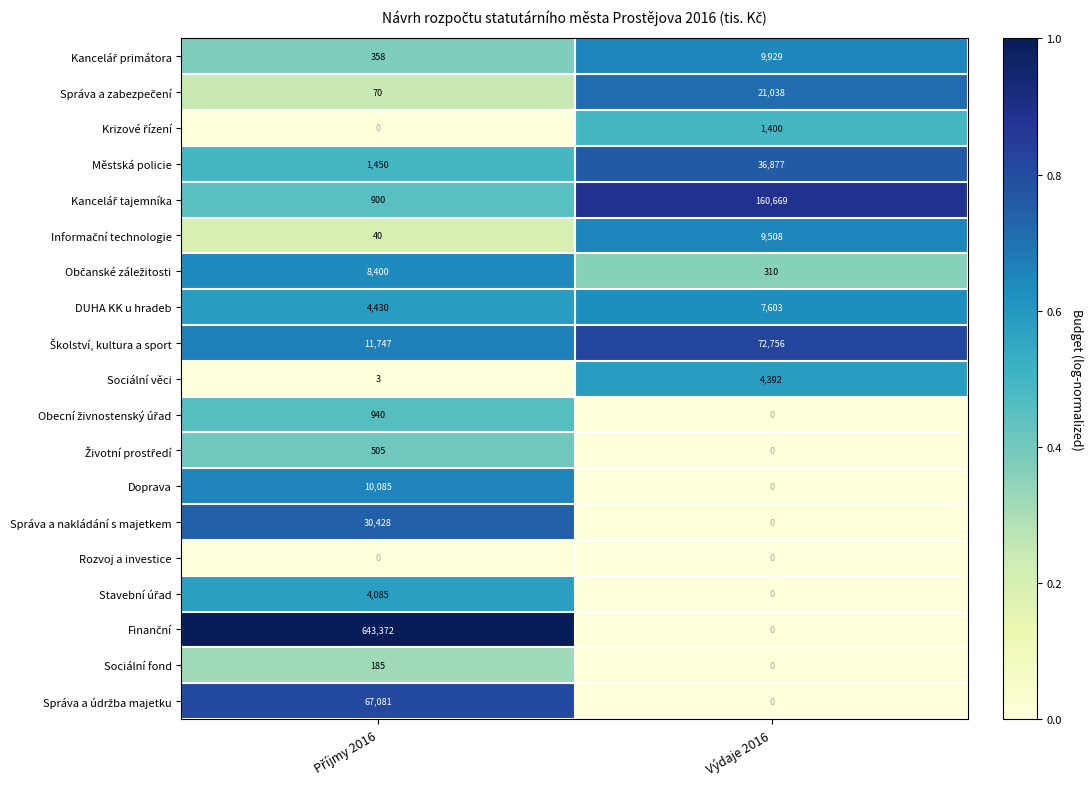

What is the maximum value shown in the chart?

643372